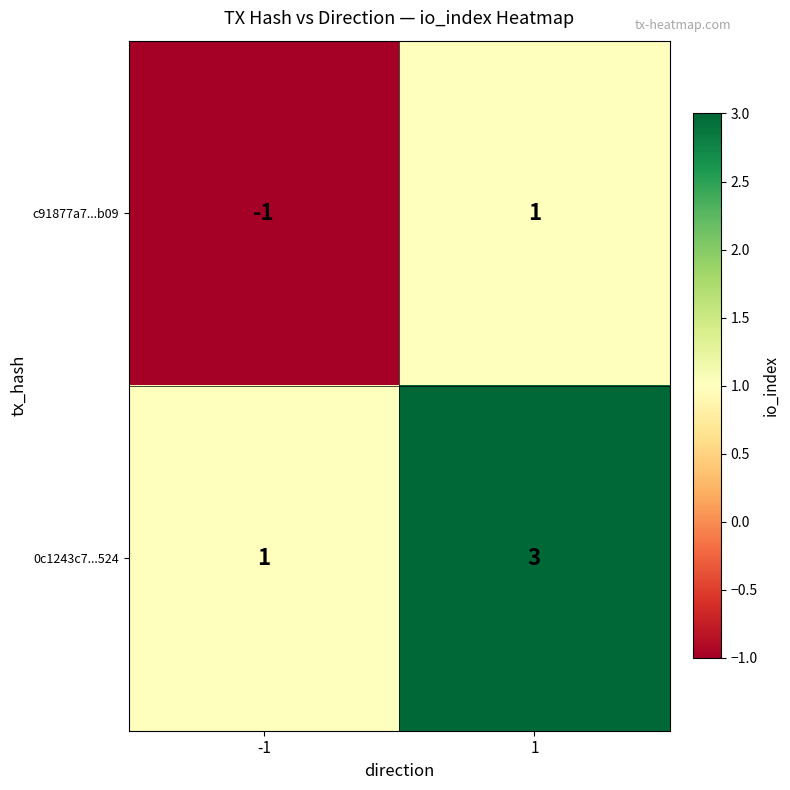

Is the value of 0c1243c7...524 at 1 greater than the value of c91877a7...b09 at 1?

Yes